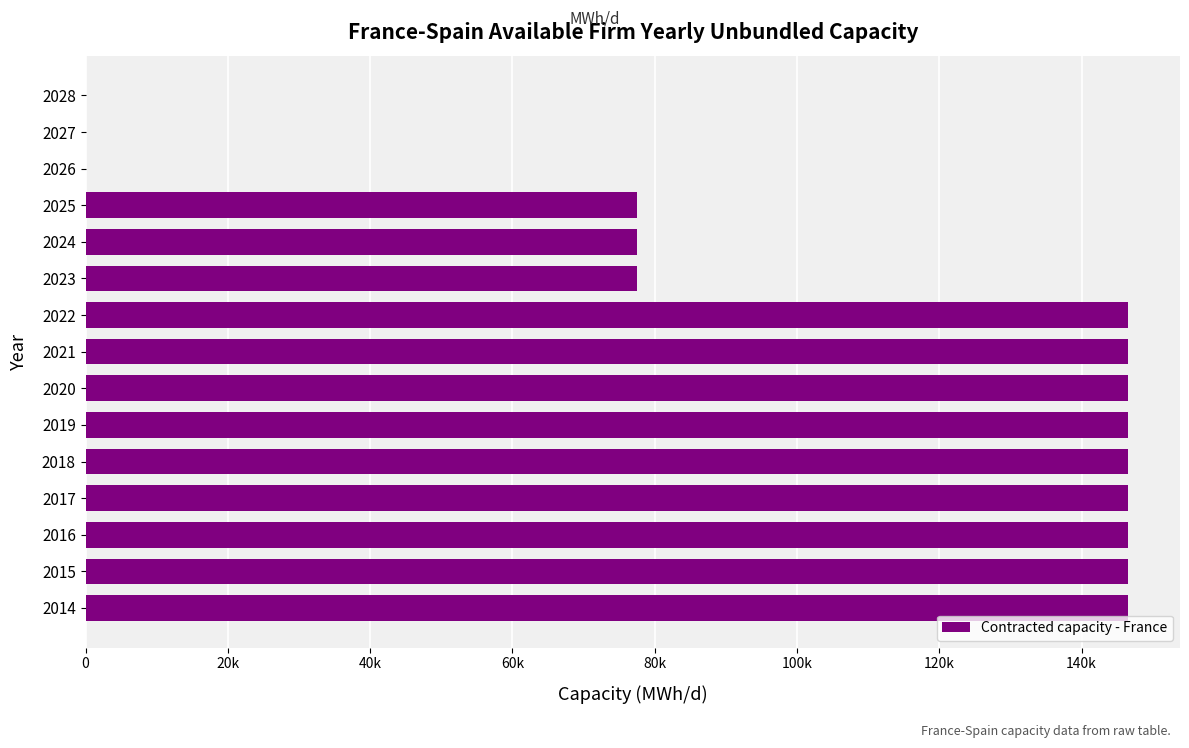

What is the difference between the maximum and minimum values?

146520